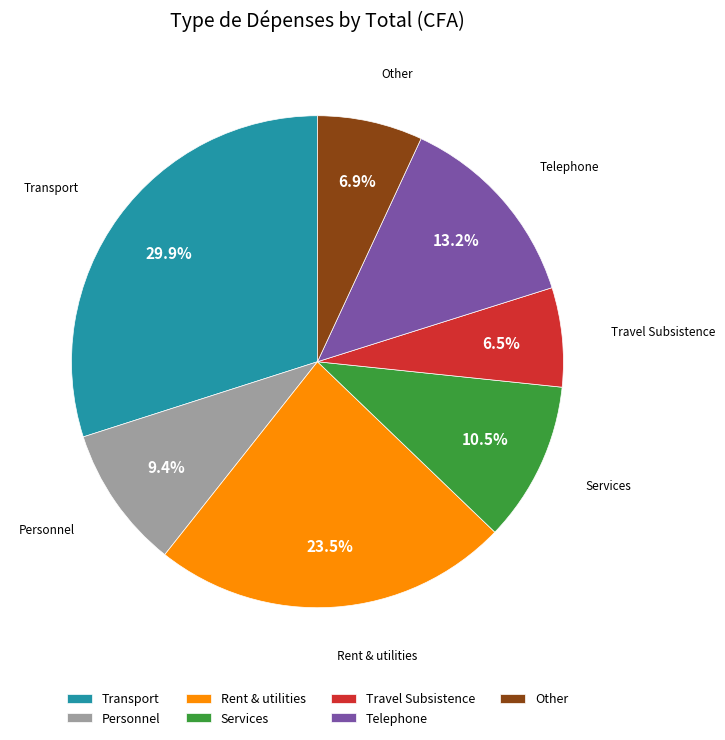

Which slice is the largest?

Transport